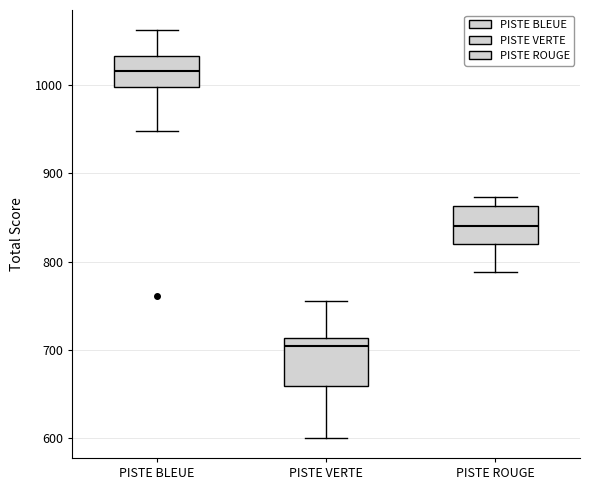

Reading left to right, transcribe this box plot: for each box, give where its median line is, the range the box spans, and where its two whiskers end, as read against the y-axis. The values are not printed on the chart, so give them approximately, as read against the axis.

PISTE BLEUE: median 1020, box 1000 to 1030, whiskers 950 to 1060
PISTE VERTE: median 710 (just below the box's upper edge), box 660 to 710, whiskers 600 to 760
PISTE ROUGE: median 840, box 820 to 860, whiskers 790 to 870